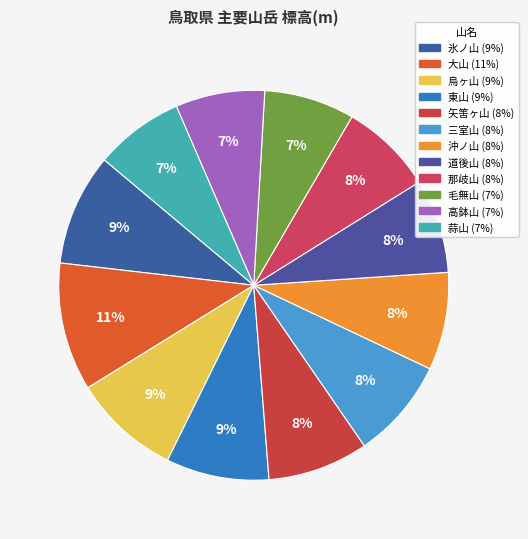

How many slices are in this pie chart?

12